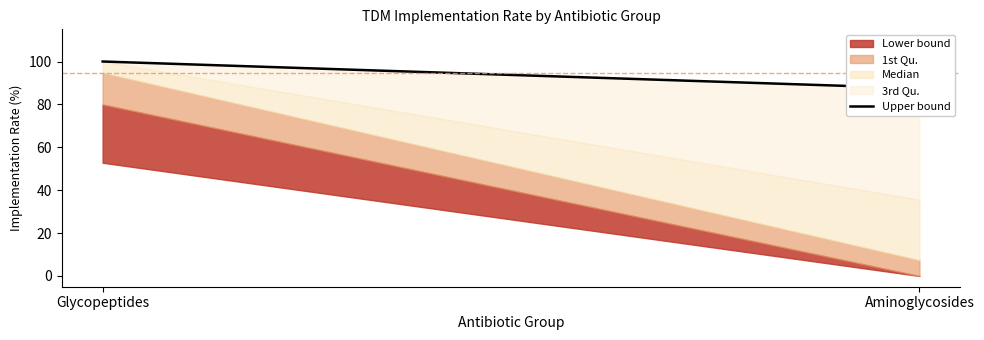

Reading right to left, transcribe all the data shown in this chart.

87.5	100.0